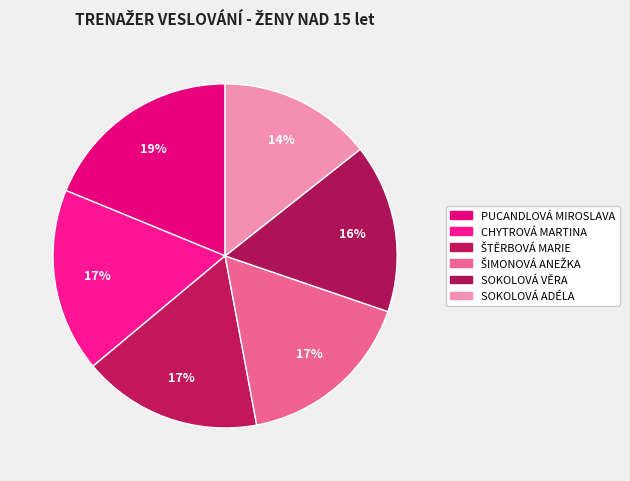

Count the number of slices in the pie.

6